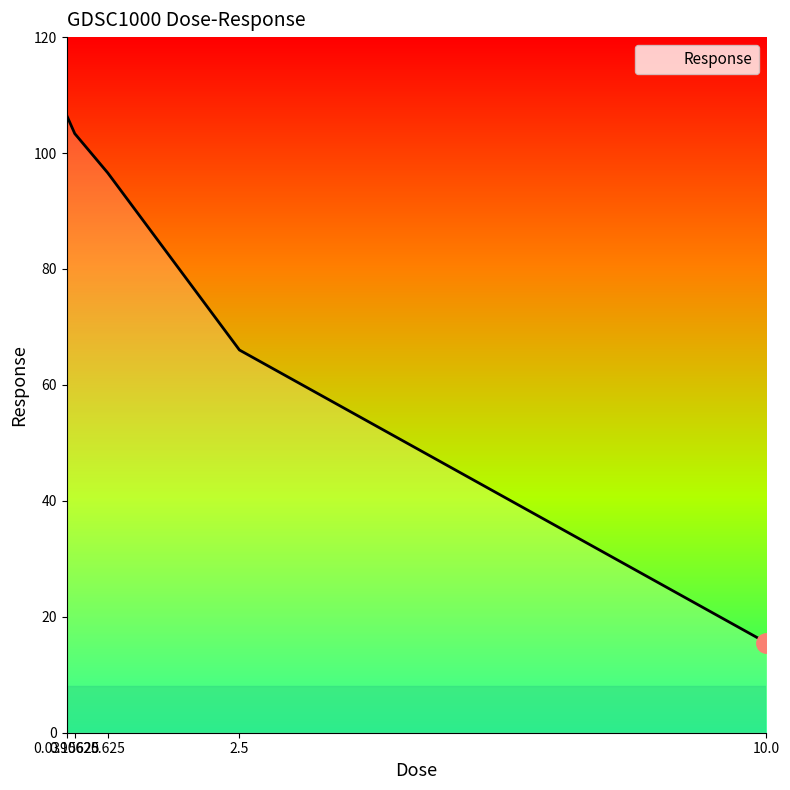

Approximately how many times larger is the value at 2.5 compared to 0.0390625?

0.6